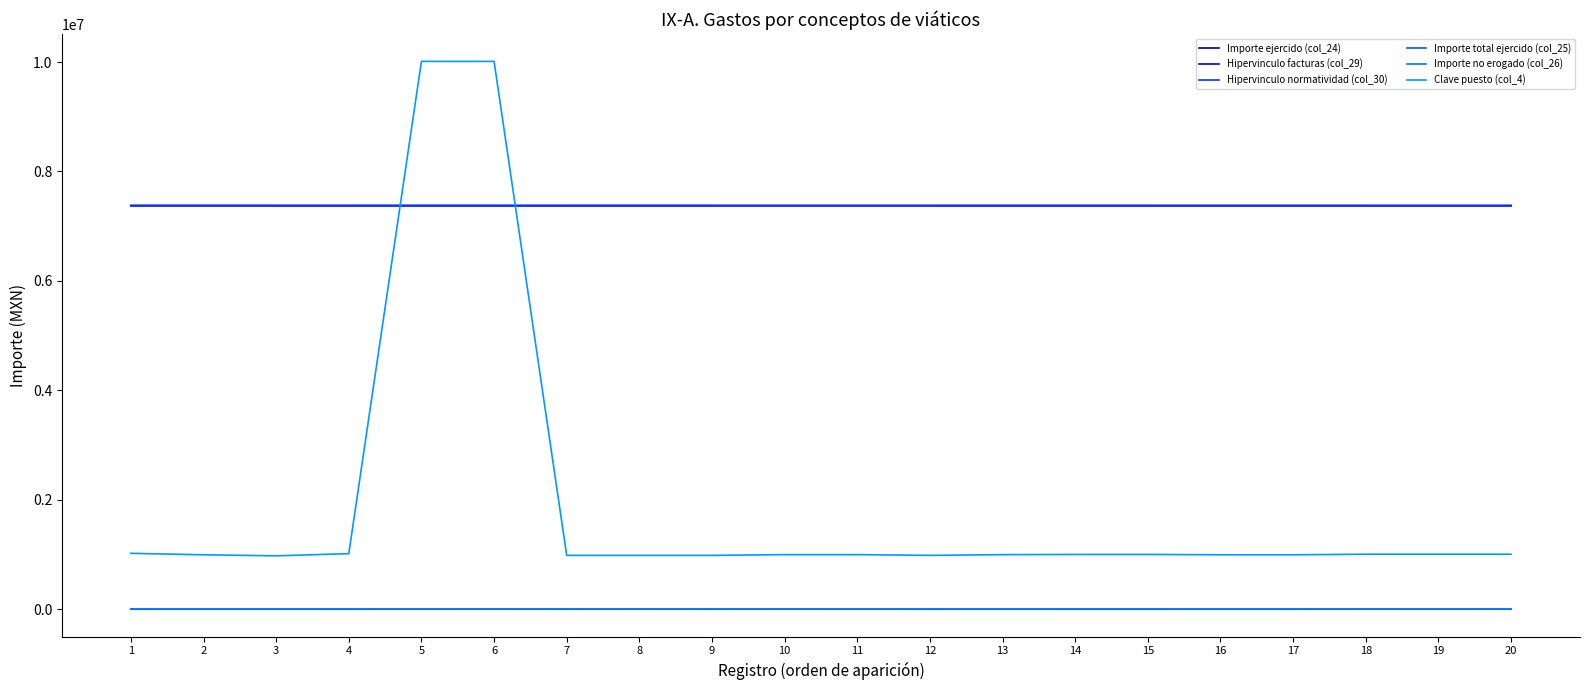

At which category is the sum across all series the highest?

6